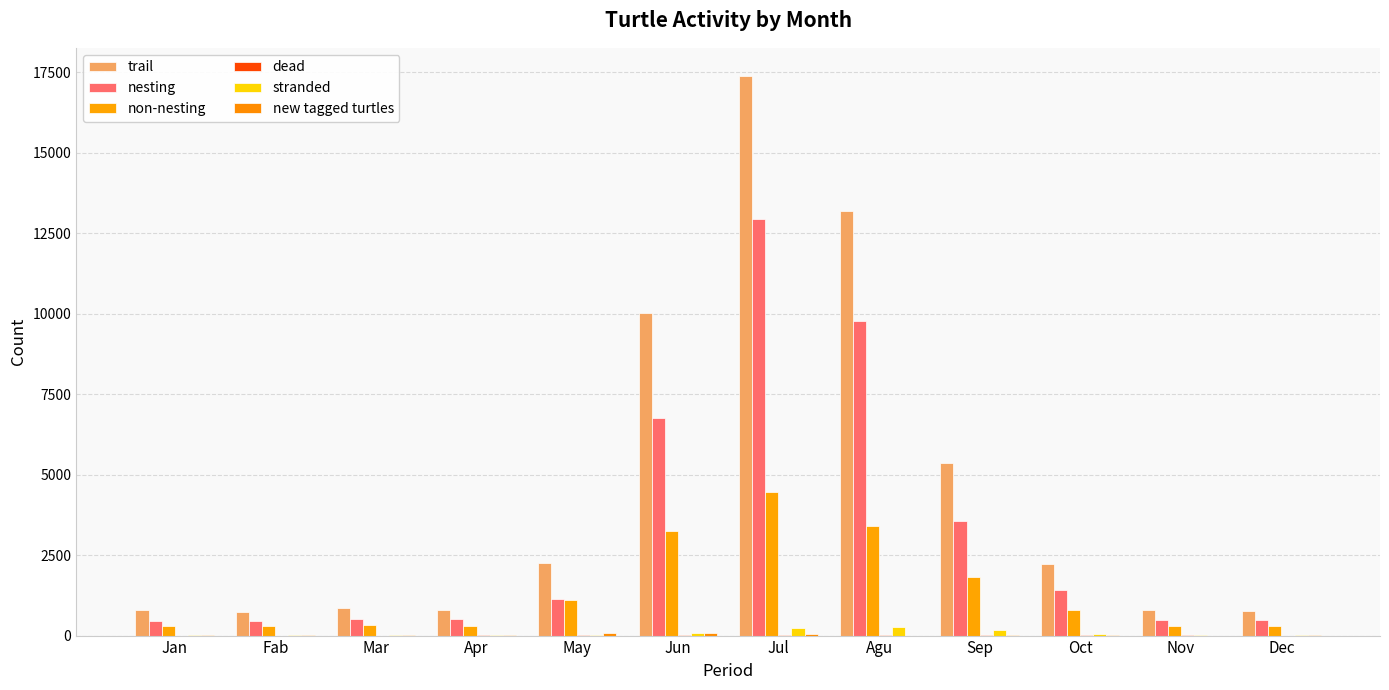

At which category is the sum across all series the highest?

Jul